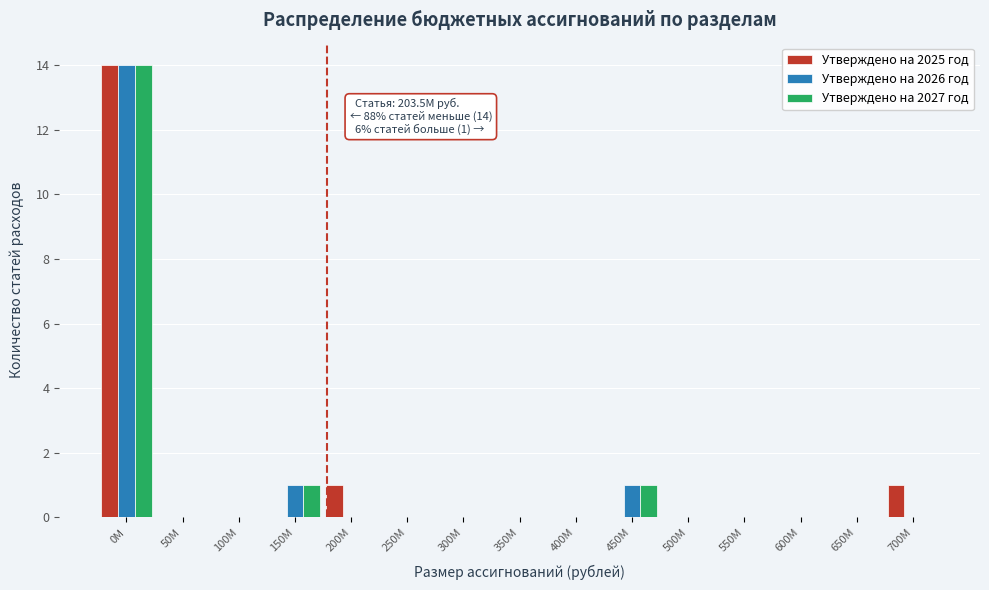

What is the sum of all Утверждено на 2025 год values?

16